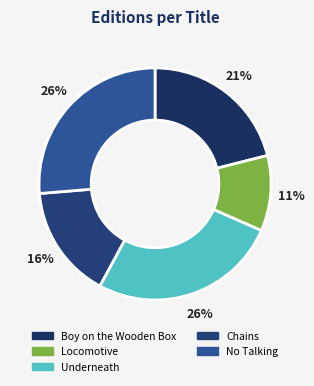

How many slices are in this pie chart?

5